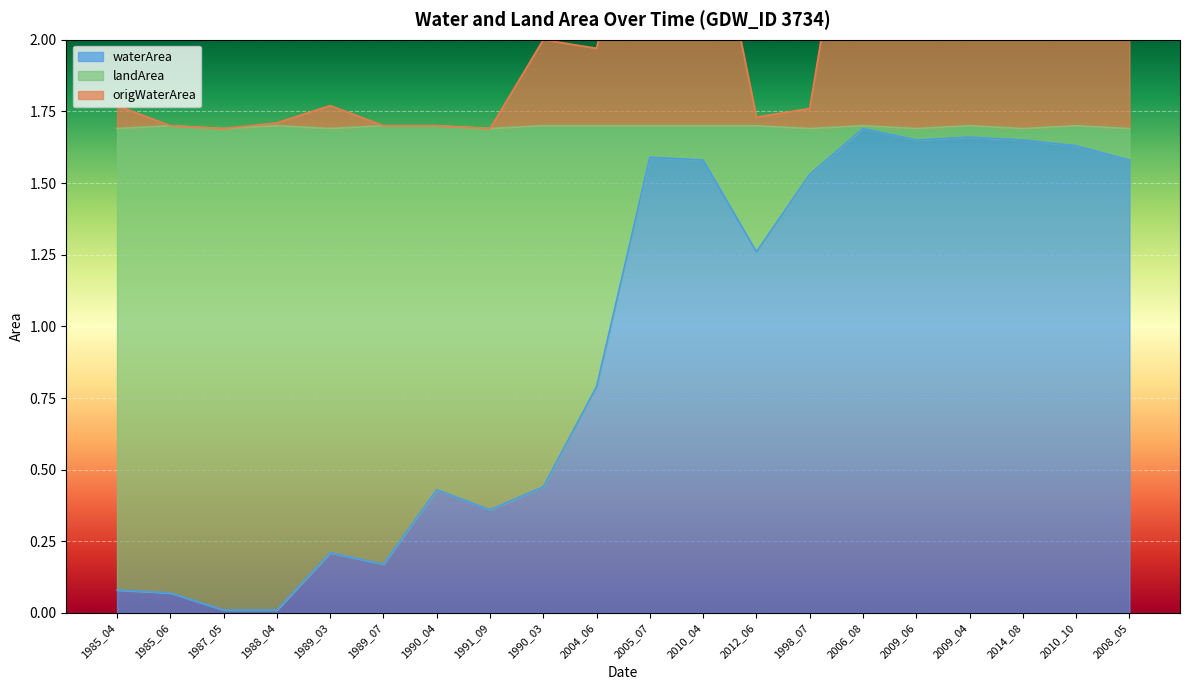

At which category is the sum across all series the highest?

2009_04